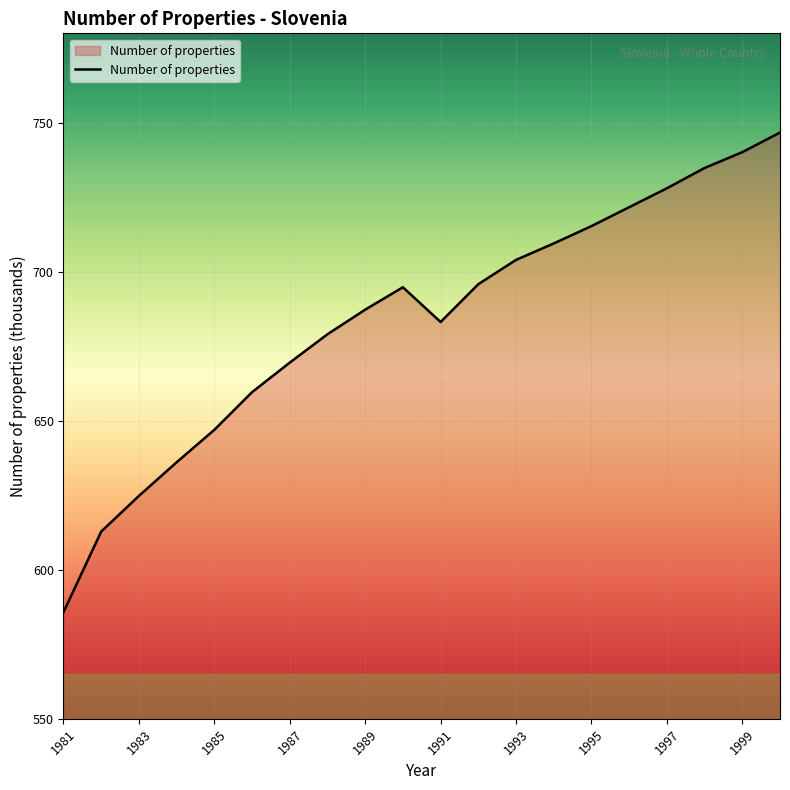

What is the difference between the maximum and minimum values?

160.9